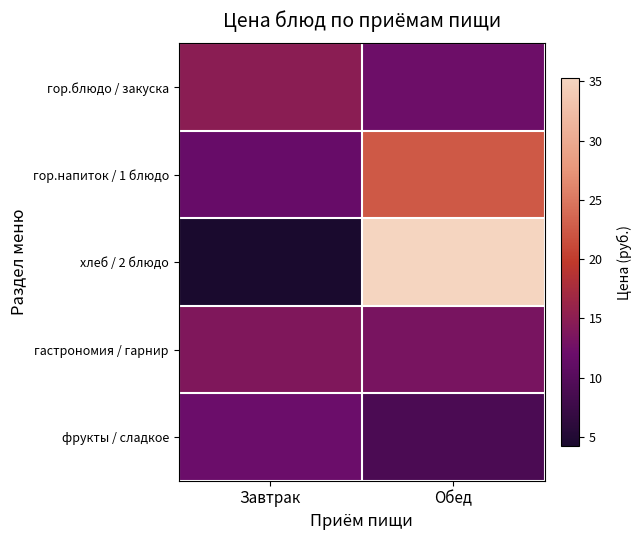

Reading right to left, what are all the values shown in this chart?

гор.блюдо / закуска: Обед=12.3	Завтрак=14.8
гор.напиток / 1 блюдо: Обед=22.5	Завтрак=11.7
хлеб / 2 блюдо: Обед=35.3	Завтрак=4.2
гастрономия / гарнир: Обед=13.2	Завтрак=13.9
фрукты / сладкое: Обед=9.0	Завтрак=12.0